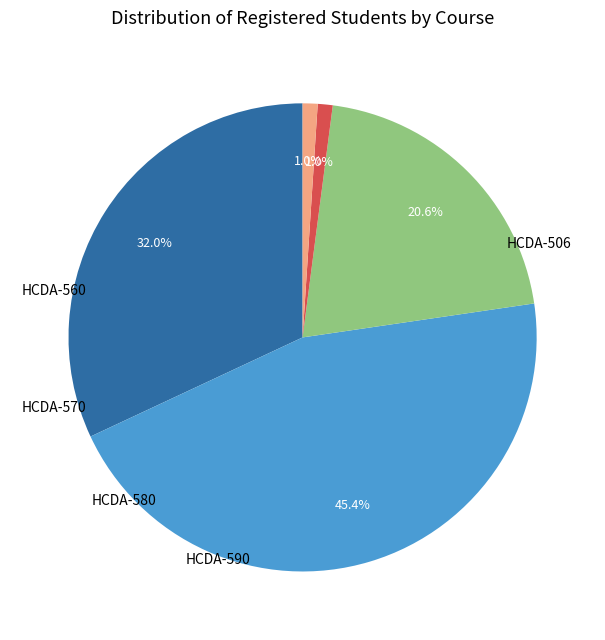

How many slices are in this pie chart?

5